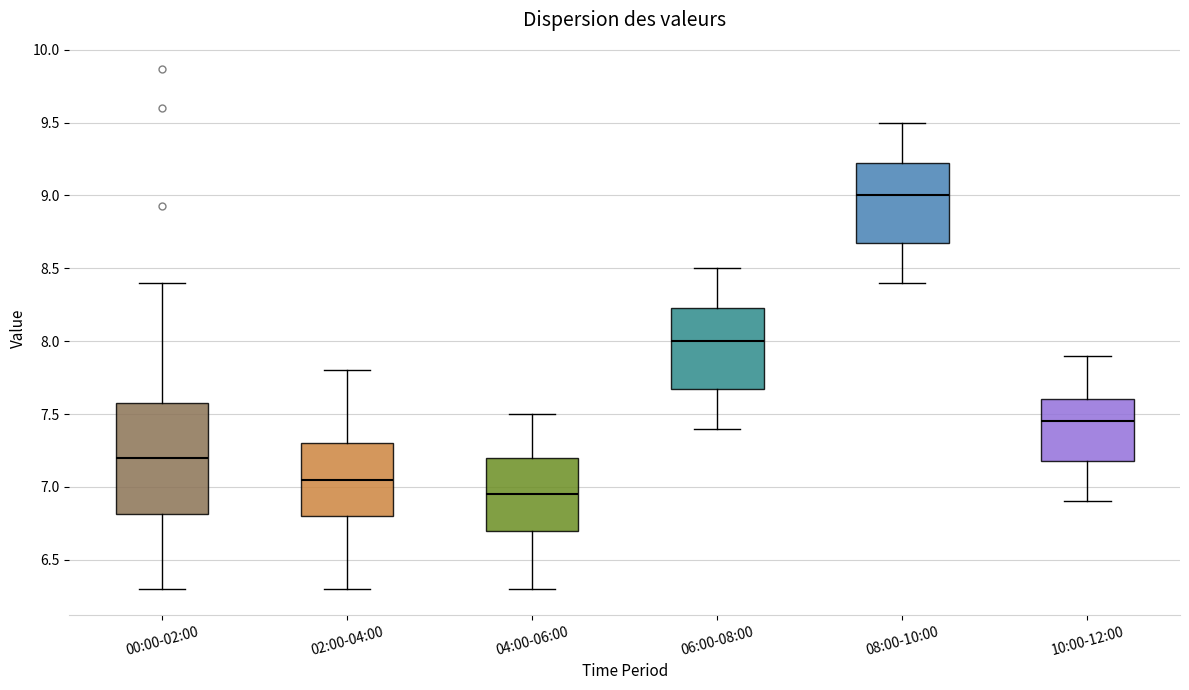

Reading left to right, read every box against the y-axis: the position of its median line, the range the box covers, and the ends of its whiskers. The values are not printed on the chart, so give them approximately, as read against the axis.

00:00-02:00: median 7.20, box 6.80 to 7.55, whiskers 6.30 to 8.40
02:00-04:00: median 7.05, box 6.80 to 7.30, whiskers 6.30 to 7.80
04:00-06:00: median 6.95, box 6.70 to 7.20, whiskers 6.30 to 7.50
06:00-08:00: median 8.00, box 7.70 to 8.25, whiskers 7.40 to 8.50
08:00-10:00: median 9.00, box 8.70 to 9.25, whiskers 8.40 to 9.50
10:00-12:00: median 7.45, box 7.20 to 7.60, whiskers 6.90 to 7.90